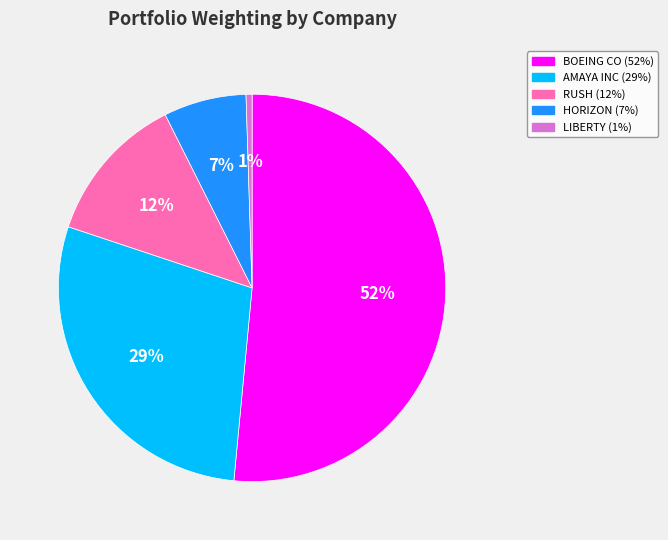

Does any single category account for the majority?

Yes